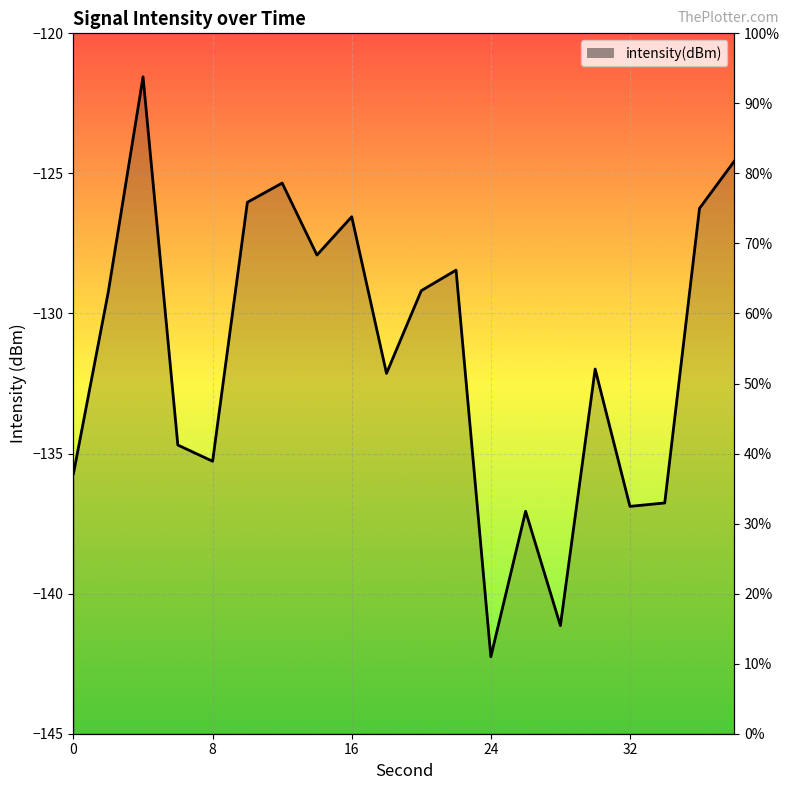

How many data points are above -129?

8